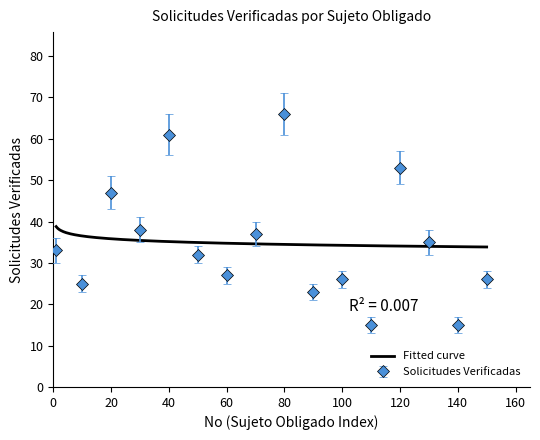

Count the number of values greater than 33.

7